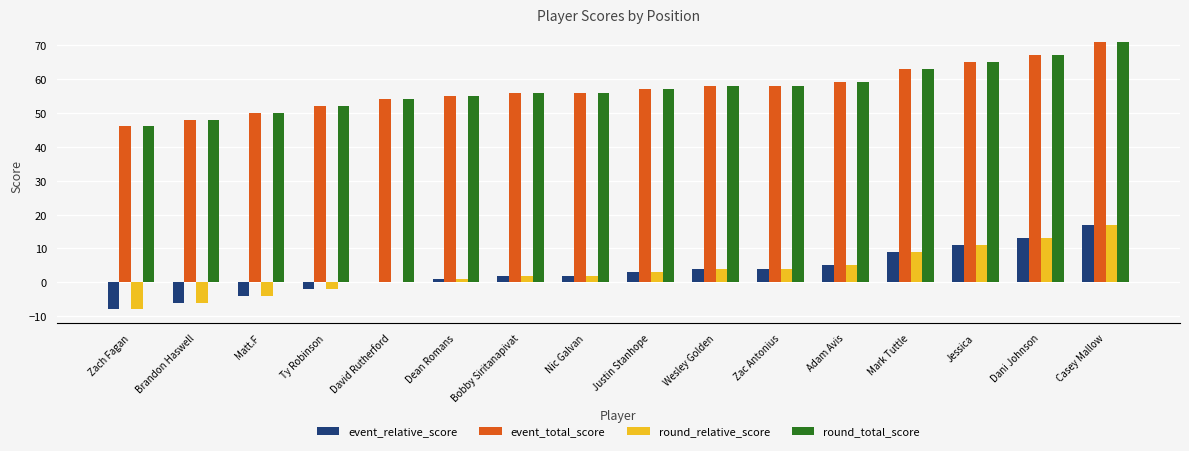

How many groups of bars are there?

16